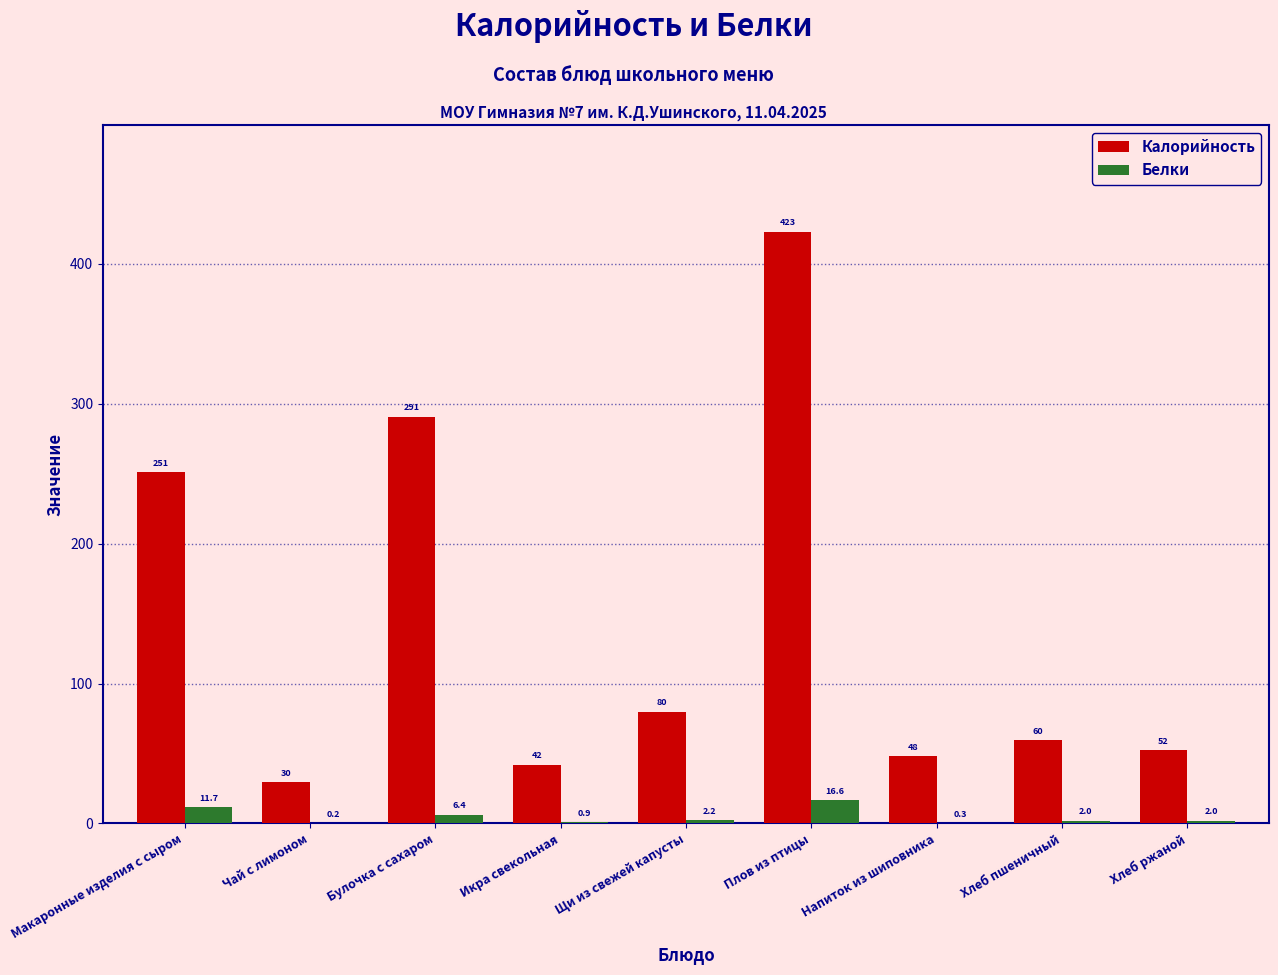

True or false: Калорийность has a value of 290.8 at Булочка с сахаром.

True